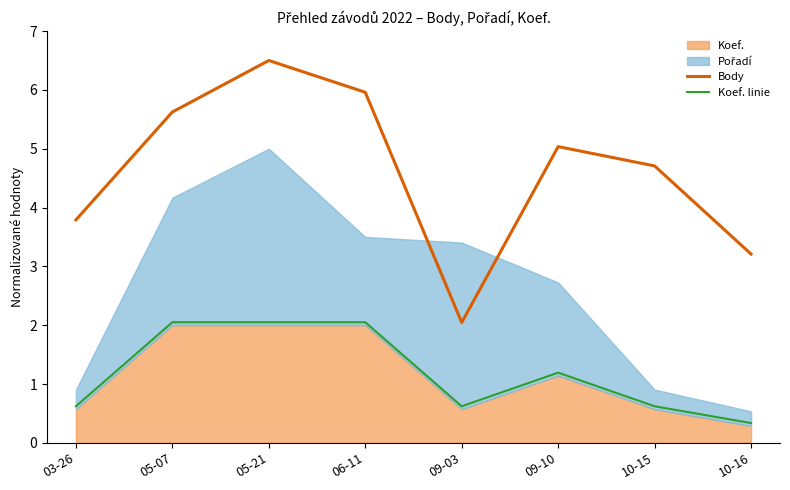

What is the lowest value of the Body series?

2.0